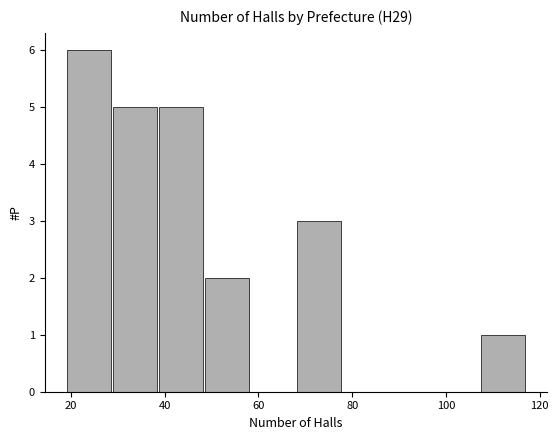

Reading left to right, list every bar in this chart as the range it spans on the x-axis followed by its height. Neither the bar edges nor the heights are printed on the chart, so give them approximately, as read against the axes.

19.0 to 28.8: 6
28.8 to 38.6: 5
38.6 to 48.4: 5
48.4 to 58.2: 2
58.2 to 68.0: 0
68.0 to 77.8: 3
77.8 to 87.6: 0
87.6 to 97.4: 0
97.4 to 107.2: 0
107.2 to 117.0: 1